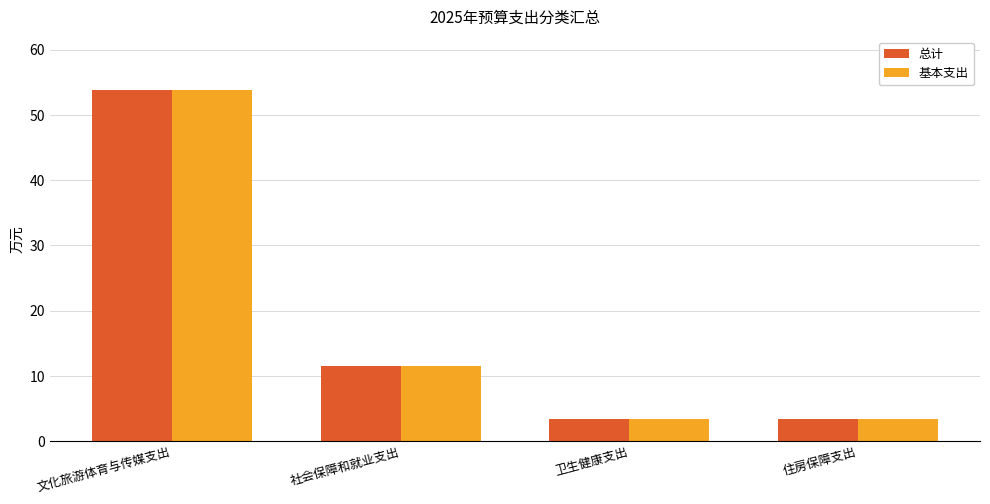

True or false: 基本支出 has a value of 3.4 at 住房保障支出.

True